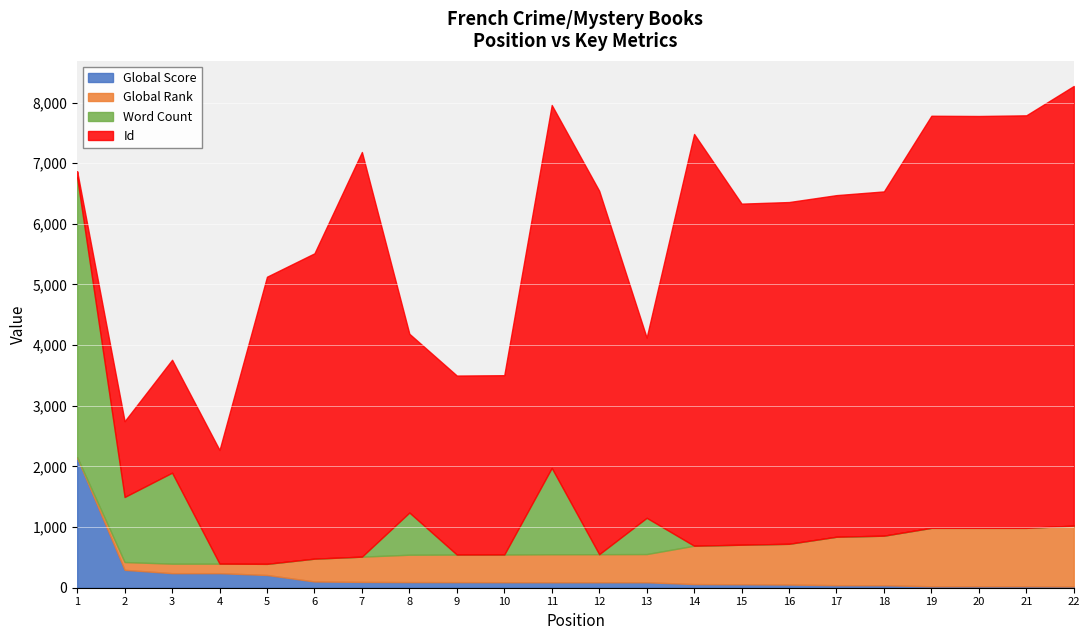

Count the number of categories in the chart.

22